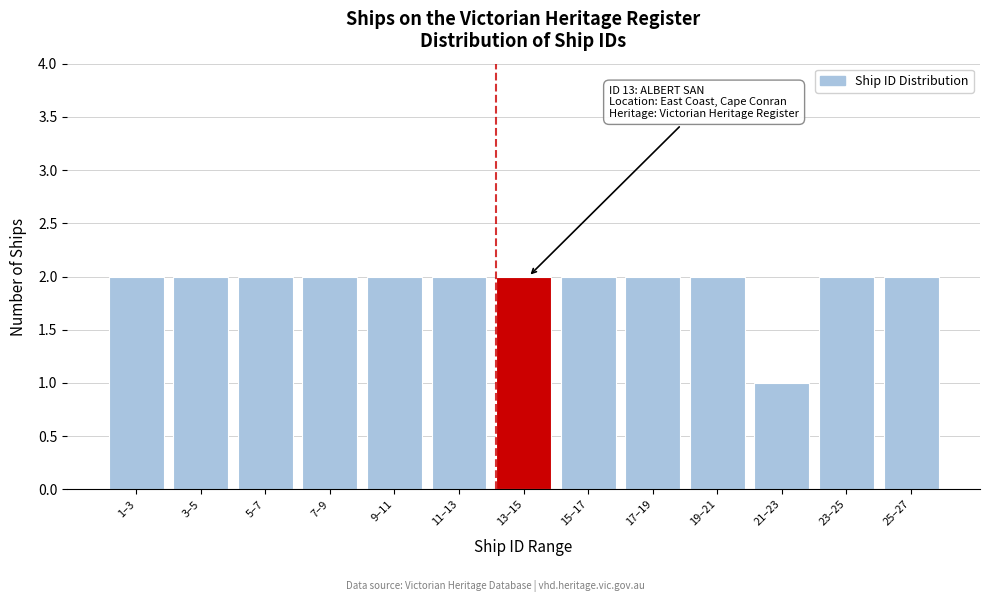

Reading right to left, transcribe all the data shown in this chart.

2	2	1	2	2	2	2	2	2	2	2	2	2